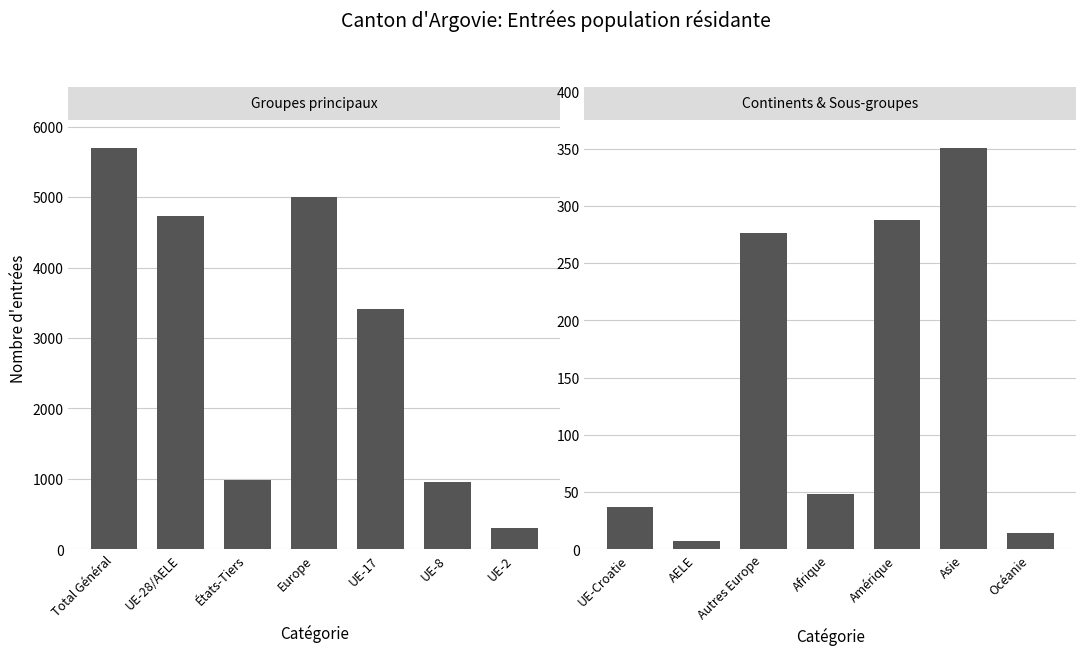

What position from the right is Afrique?

4